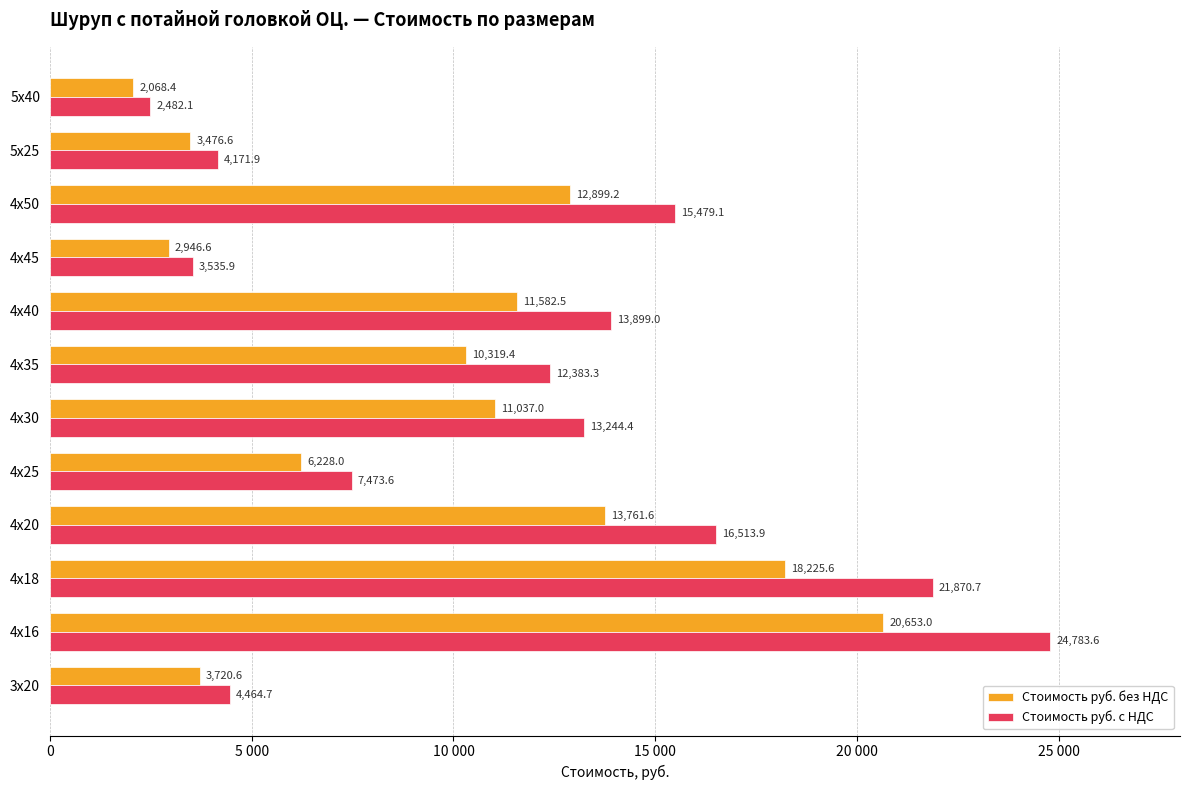

At which category is the sum across all series the highest?

4х16